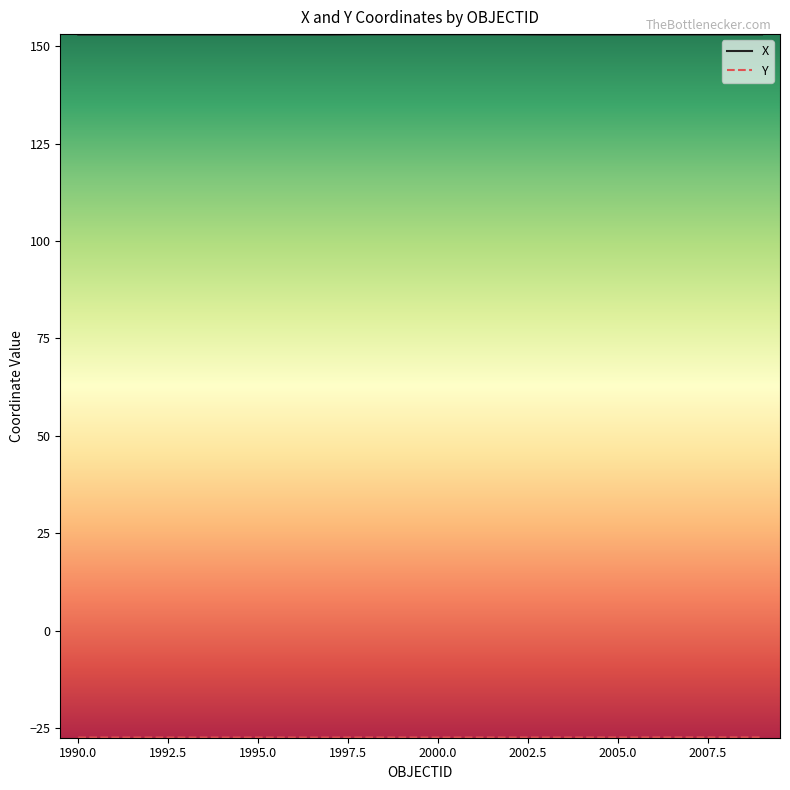

What is the difference between the maximum and minimum values in the X series?

0.1